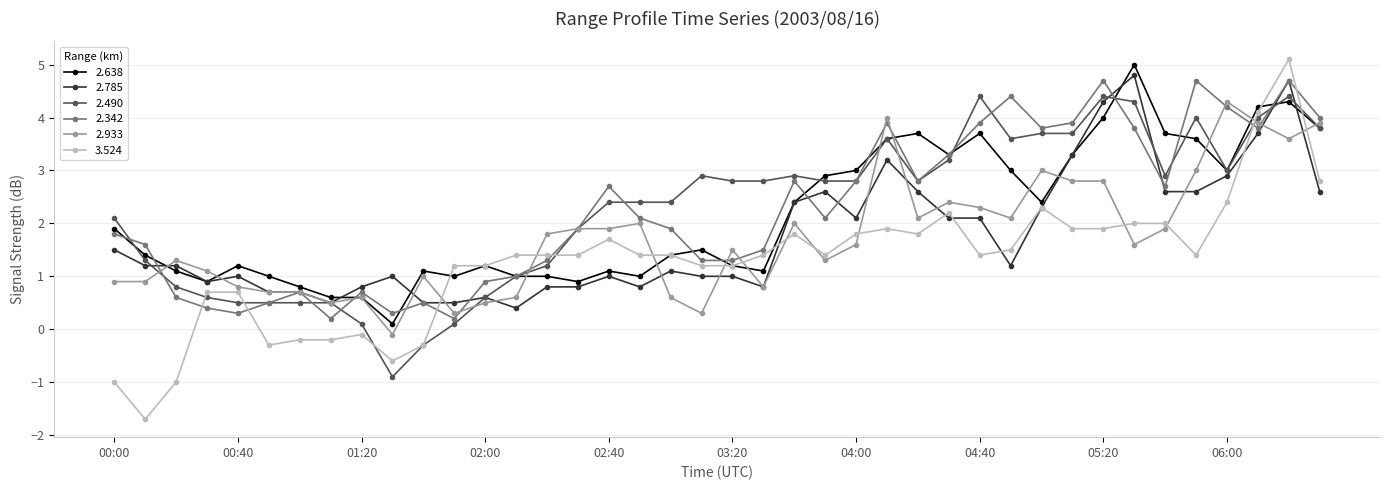

What is the value of the 2.490 point at the 3rd from the left?

0.8